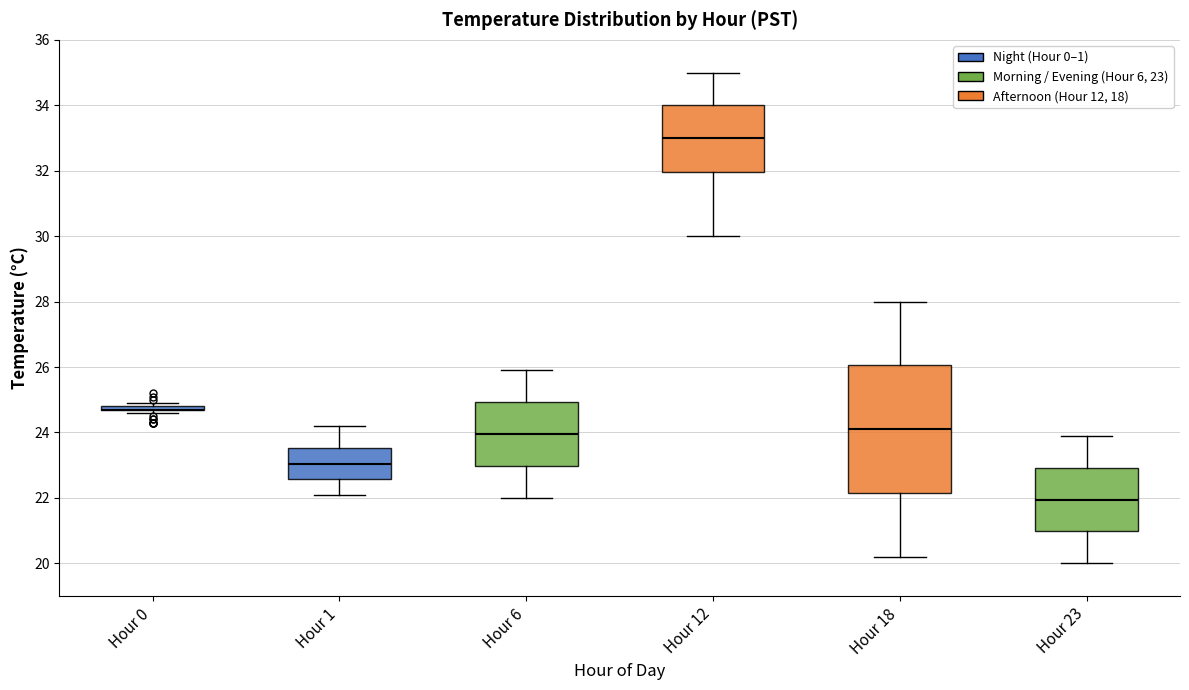

Reading left to right, read every box against the y-axis: the position of its median line, the range the box covers, and the ends of its whiskers. The values are not printed on the chart, so give them approximately, as read against the axis.

Hour 0: box collapsed to a line at 24.8, whiskers 24.6 to 25.0
Hour 1: median 23.0, box 22.6 to 23.6, whiskers 22.2 to 24.2
Hour 6: median 24.0, box 23.0 to 25.0, whiskers 22.0 to 26.0
Hour 12: median 33.0, box 32.0 to 34.0, whiskers 30.0 to 35.0
Hour 18: median 24.2, box 22.2 to 26.0, whiskers 20.2 to 28.0
Hour 23: median 22.0, box 21.0 to 23.0, whiskers 20.0 to 24.0